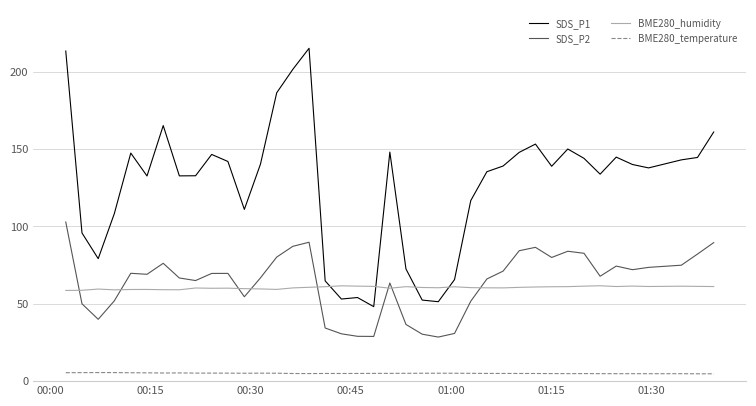

Which series has the largest total across all categories?

SDS_P1